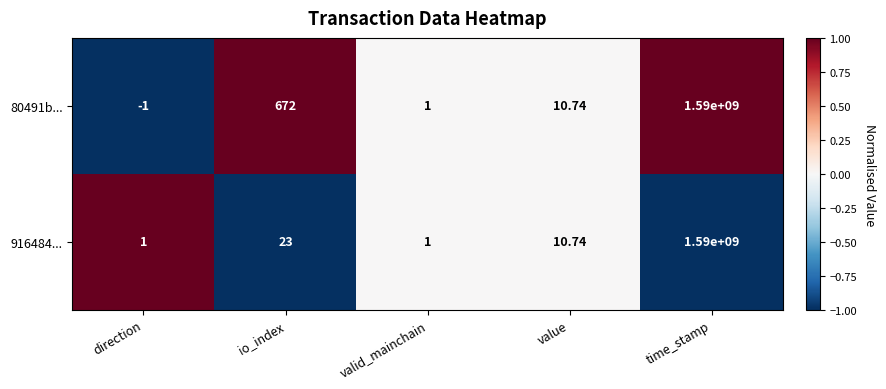

Where is 916484... nearest to the value 795000000?

io_index